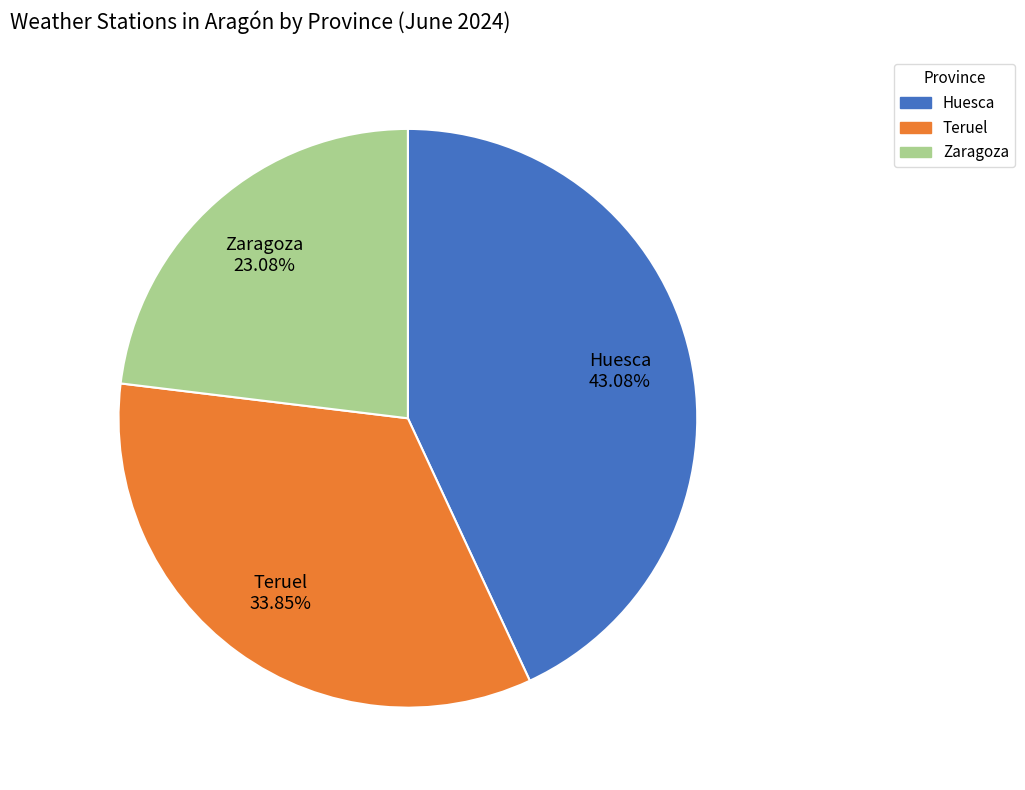

Between Teruel and Huesca, which is larger?

Huesca